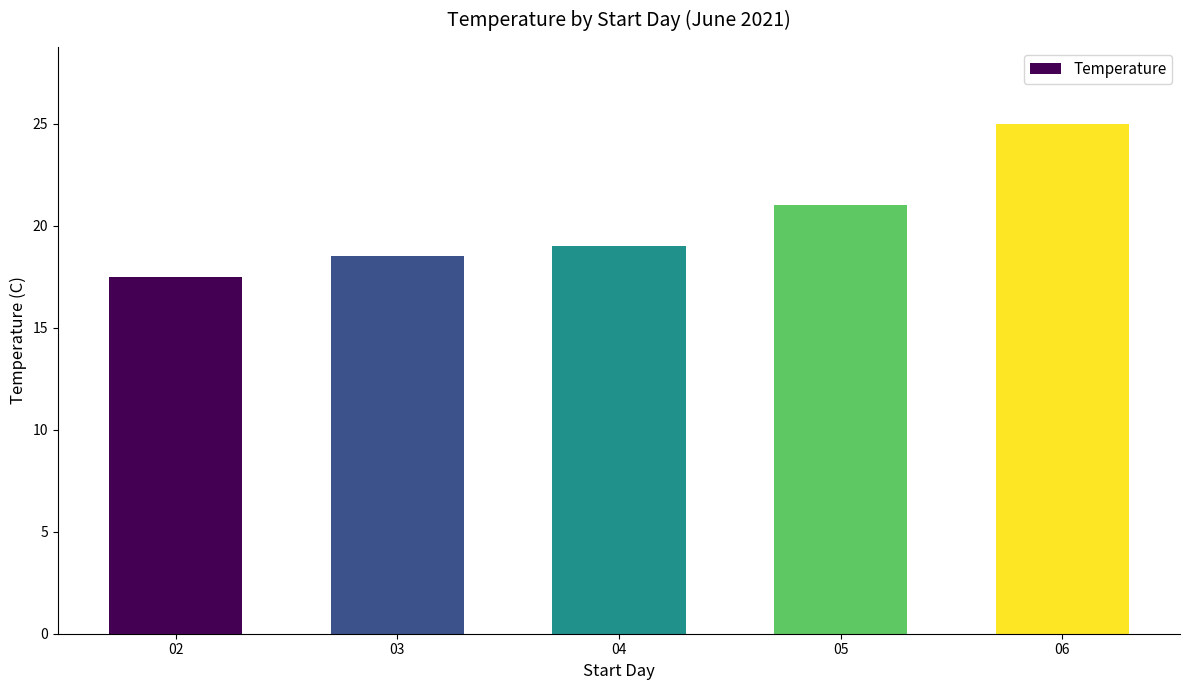

Reading left to right, list all the values displayed in this chart.

02=17.5	03=18.5	04=19.0	05=21.0	06=25.0